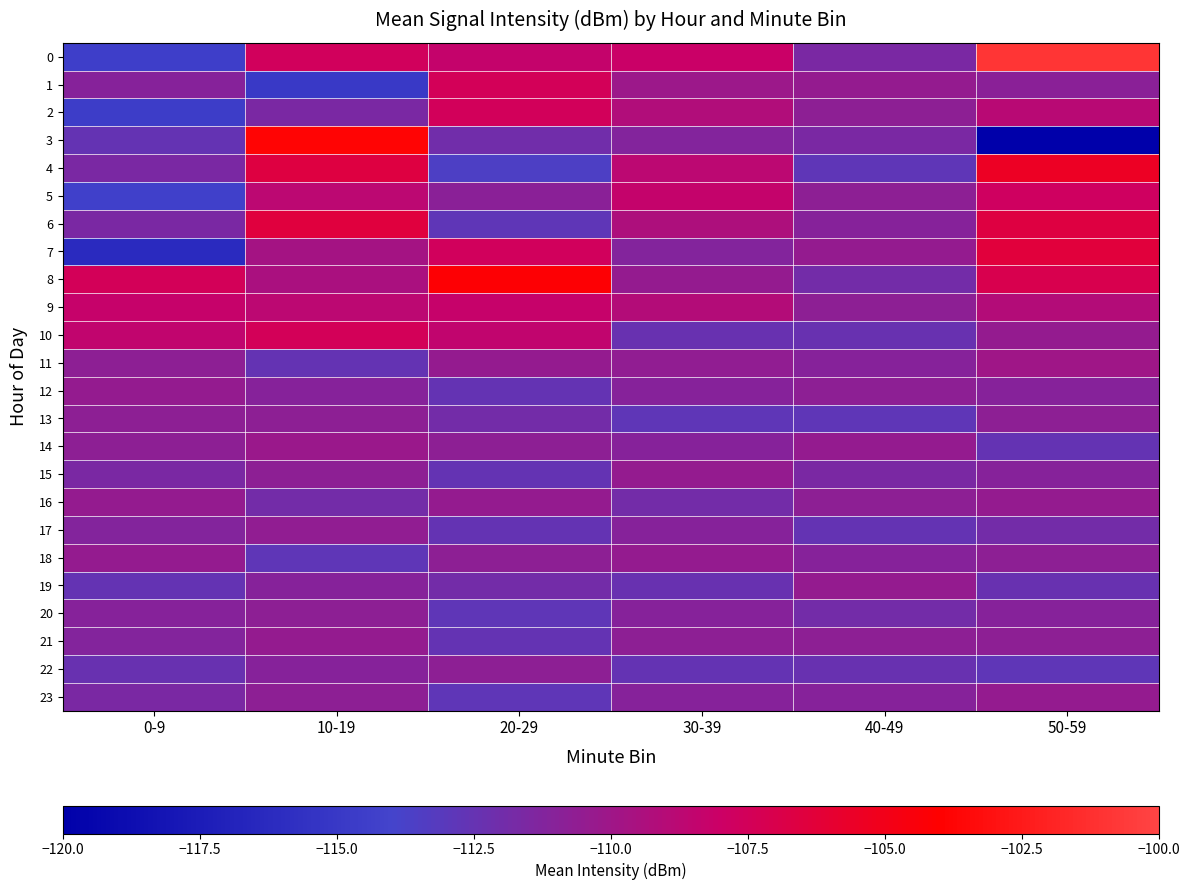

What is the greatest value displayed?

-100.9